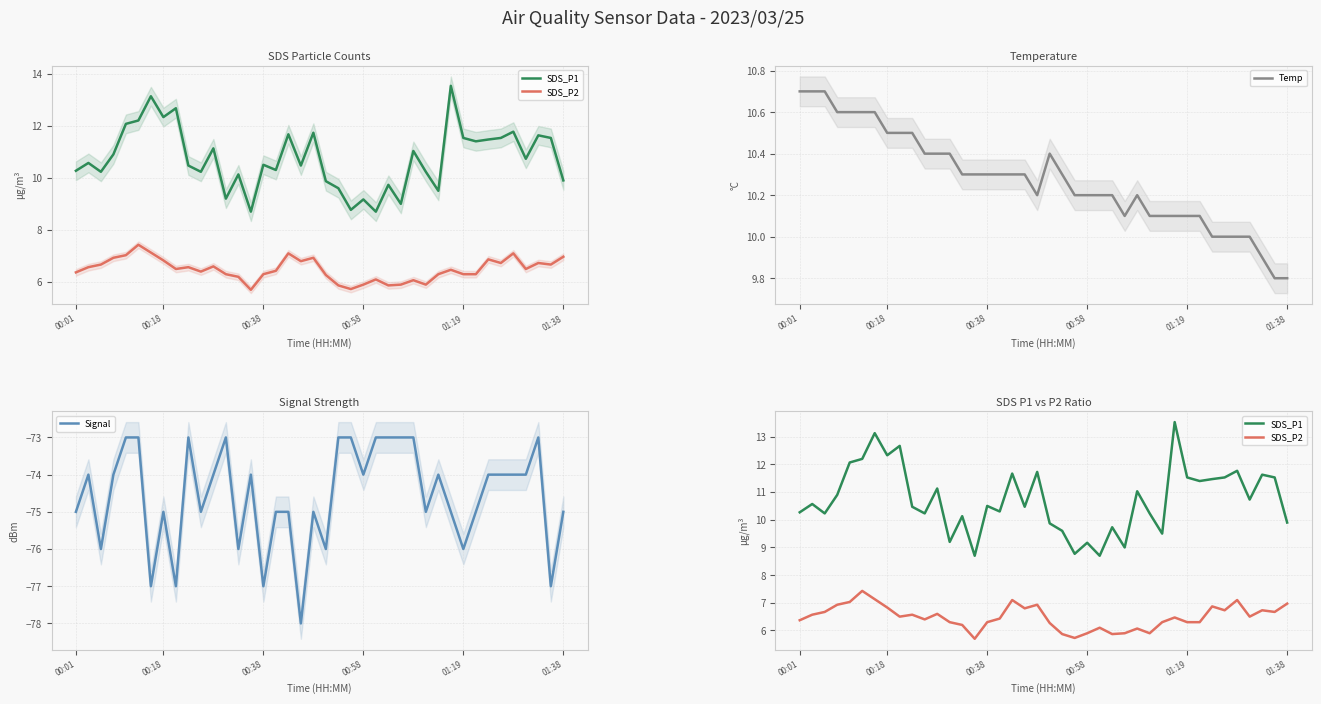

True or false: Signal and SDS_P1 cross at least once.

False